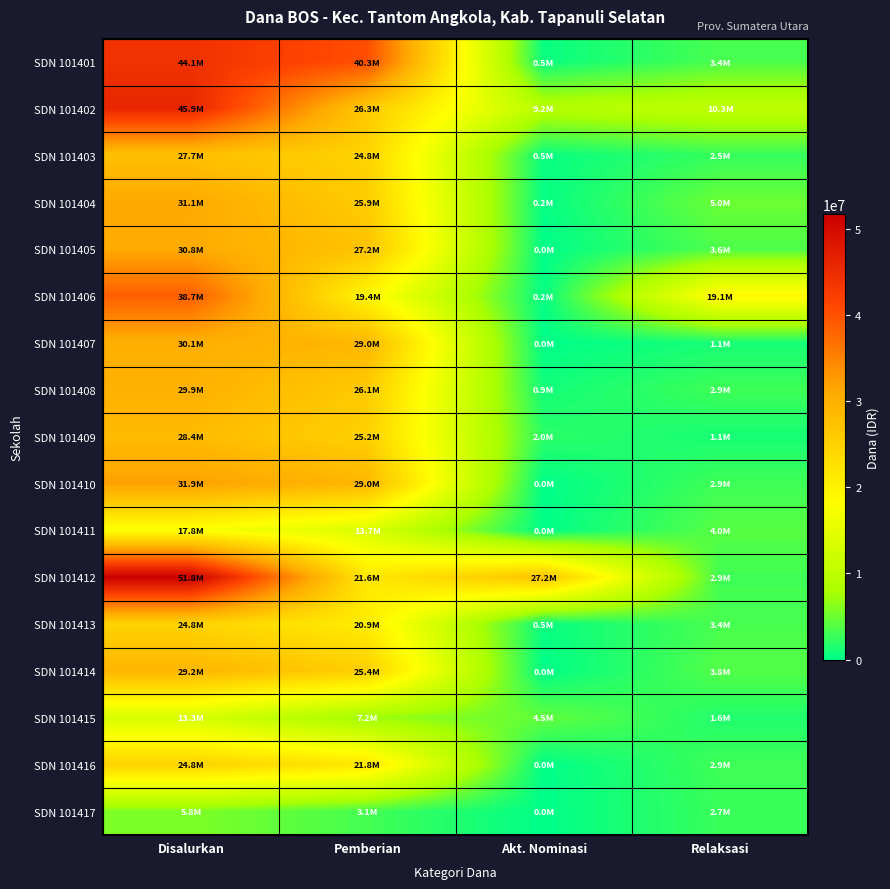

Between Disalurkan and Akt. Nominasi, which series saw the biggest shift?

SDN 101401